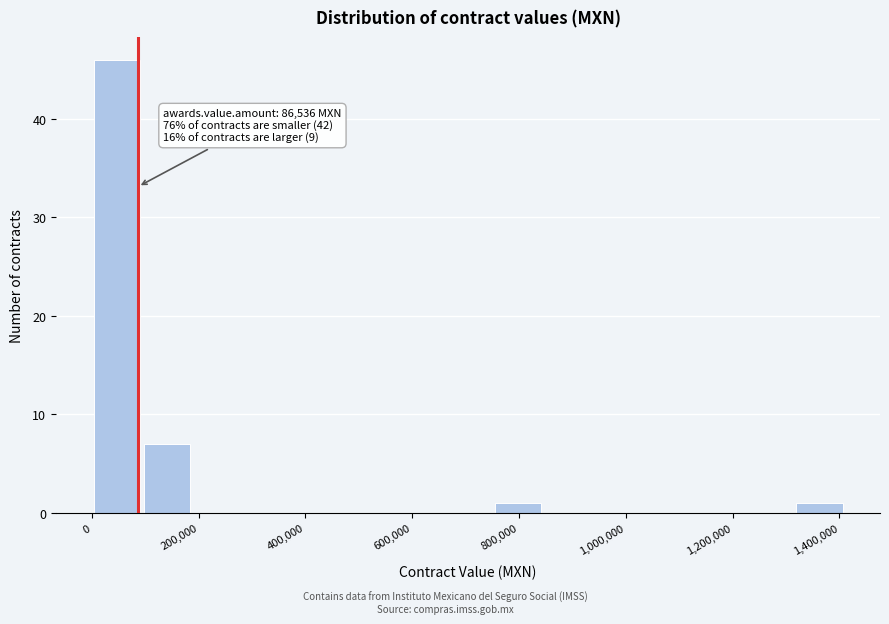

Which range on the x-axis has the tallest bar?

0 to 100000